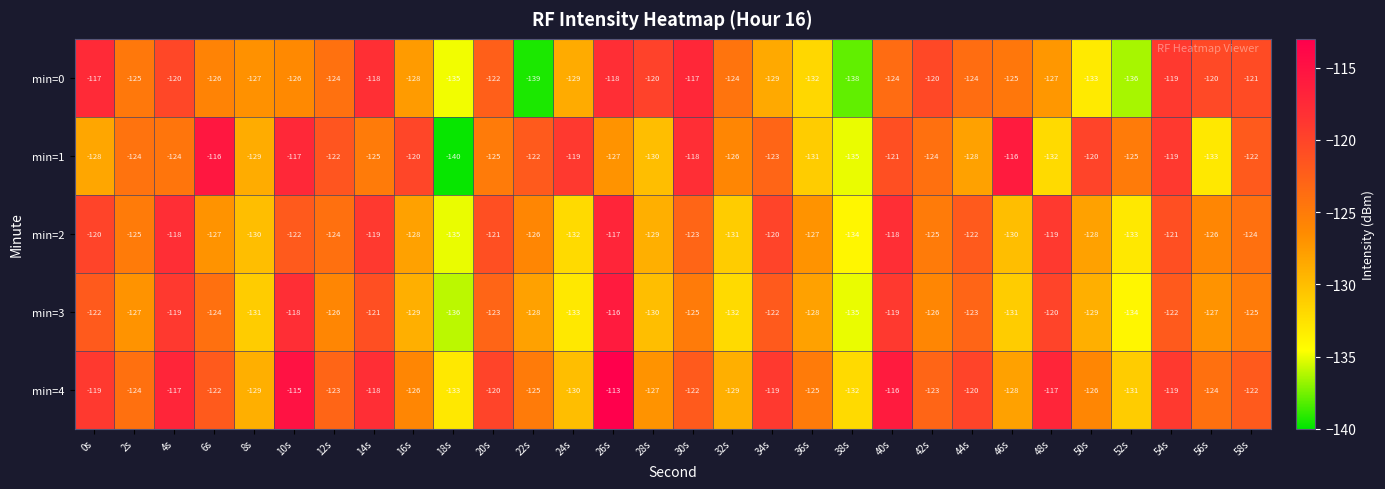

At which category is the sum across all series the highest?

26s